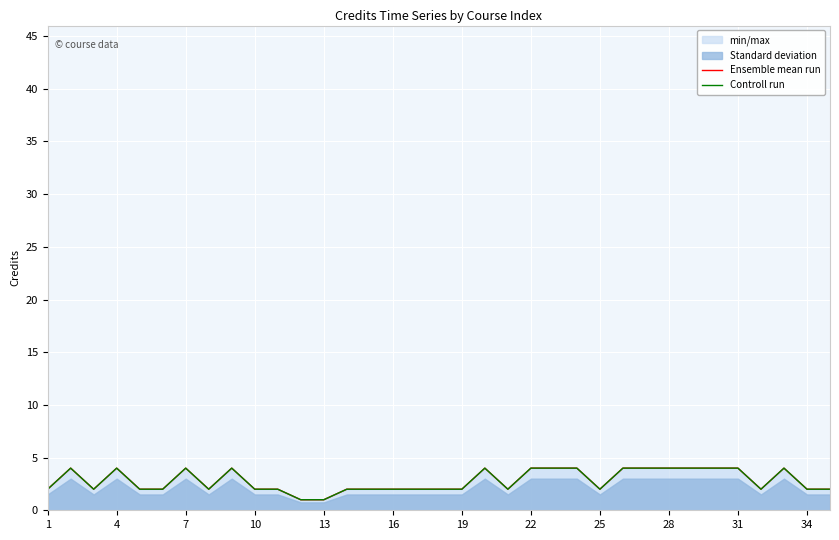

True or false: Controll run and Ensemble mean run intersect in this chart.

False